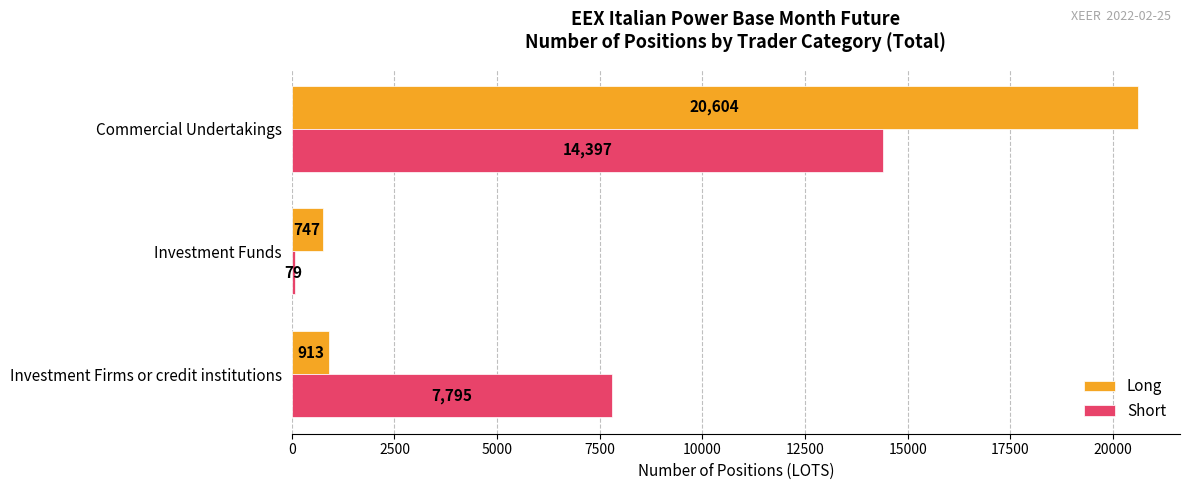

List the labels in order of Long value, largest first.

Commercial Undertakings, Investment Firms or credit institutions, Investment Funds